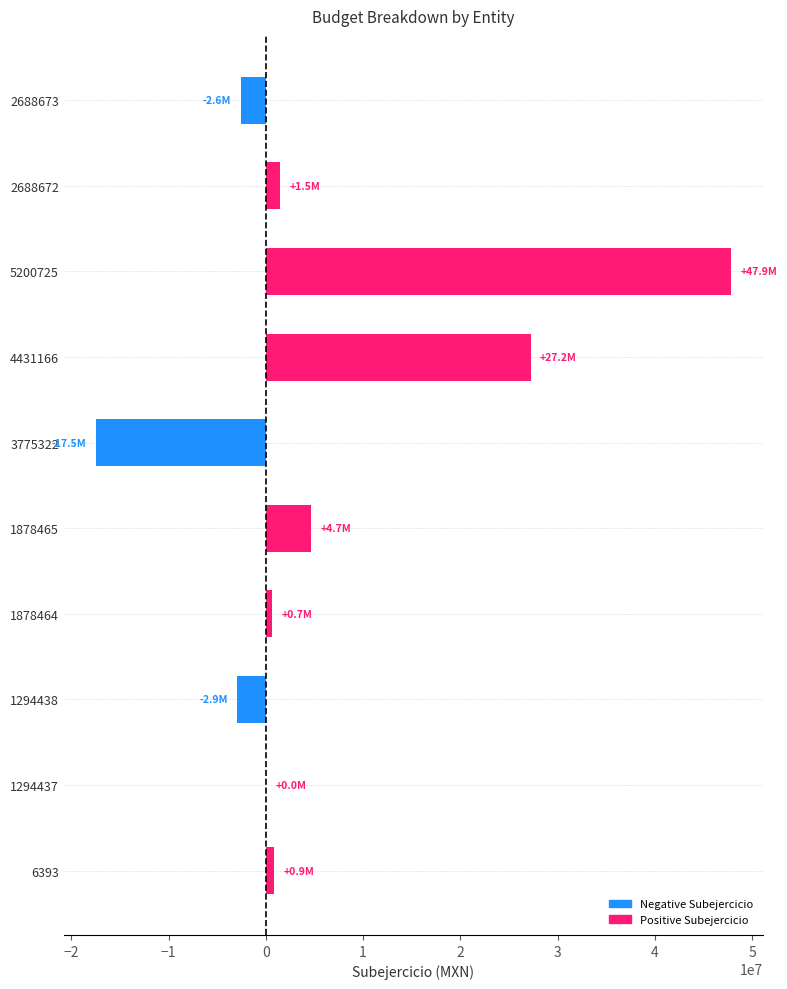

What is the sum of the values at 5200725 and 1294437?

47851263.5